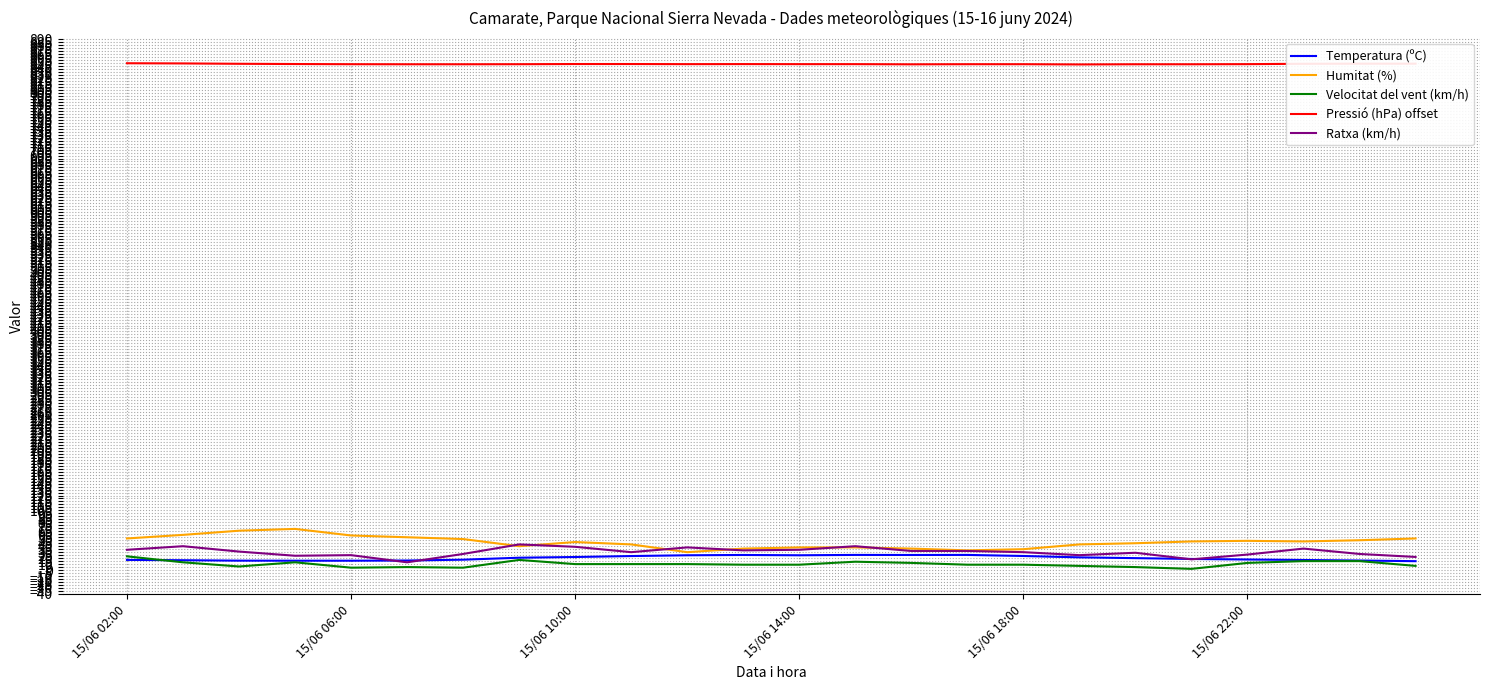

Count the number of categories in the chart.

24